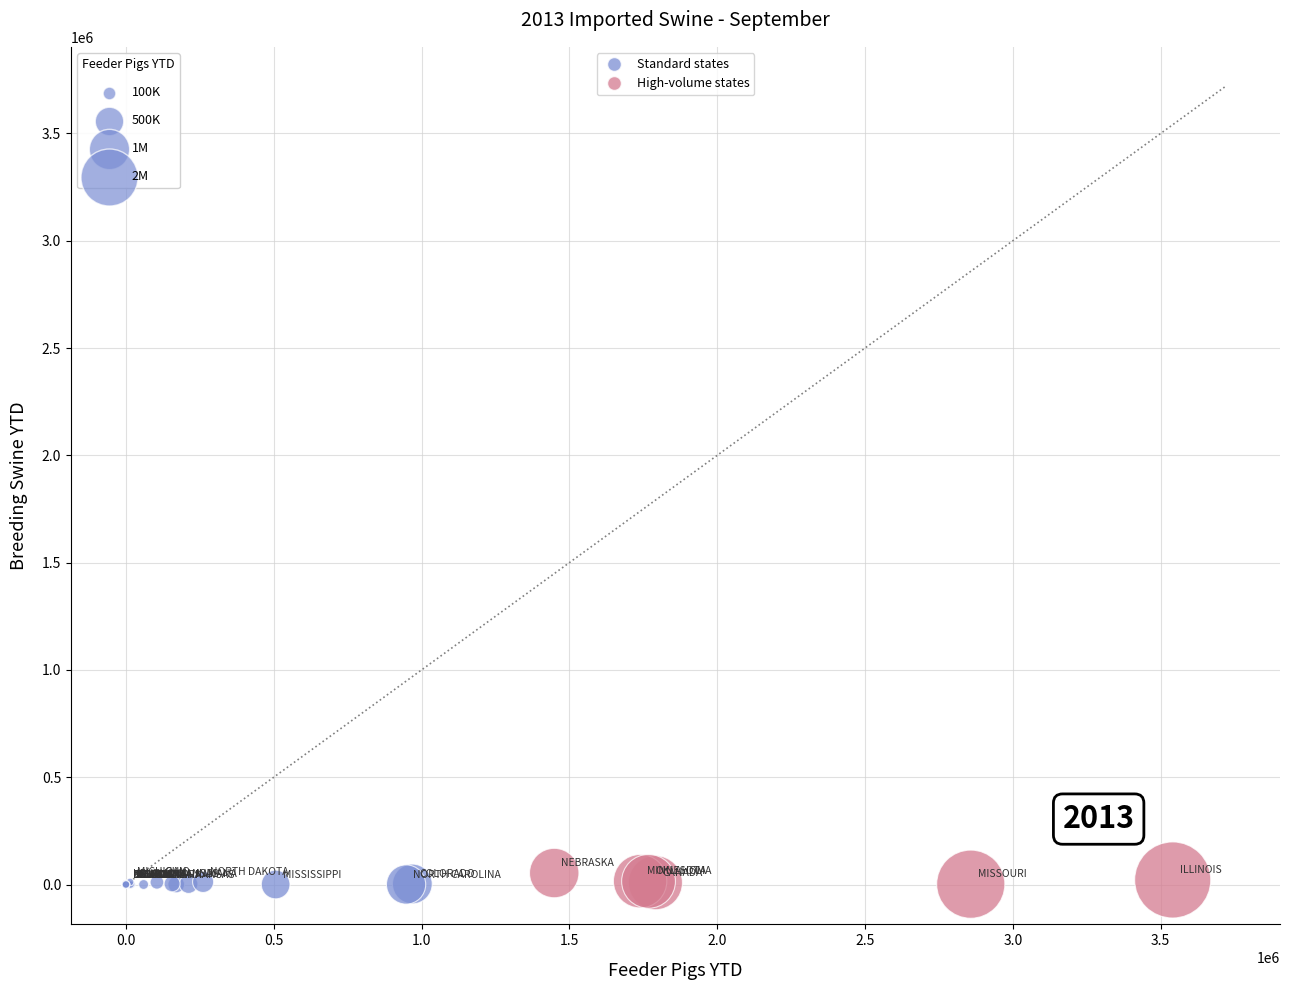

Which series reaches the maximum Y coordinate?

High-volume states